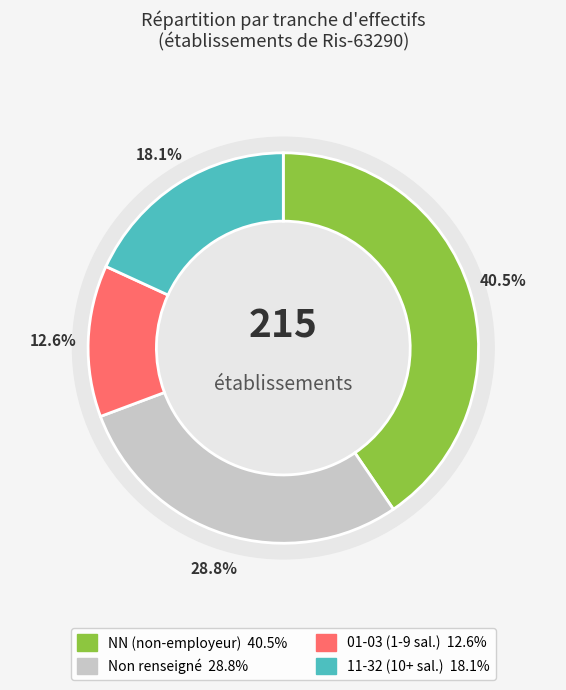

The 02 slice represents 1% of the pie. True or false?

False